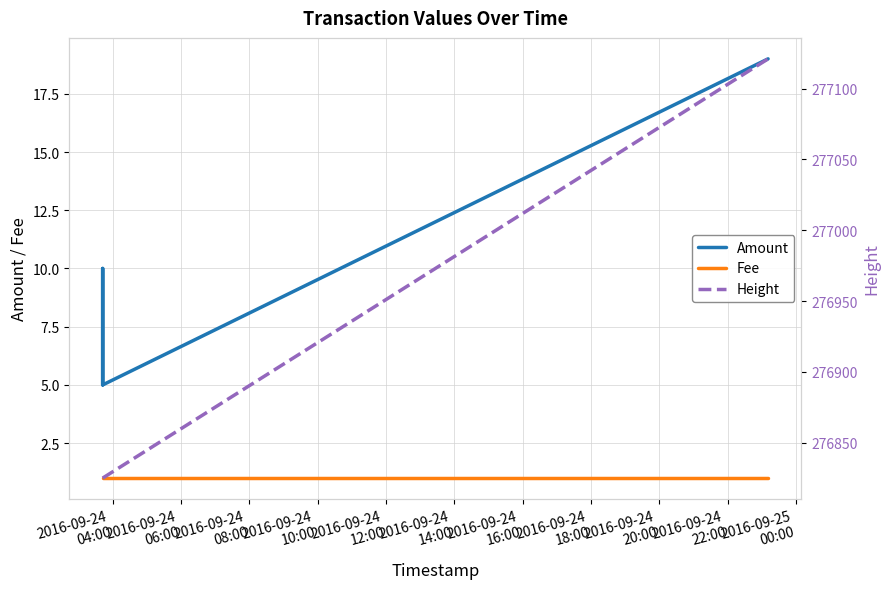

How many lines are shown in the chart?

3